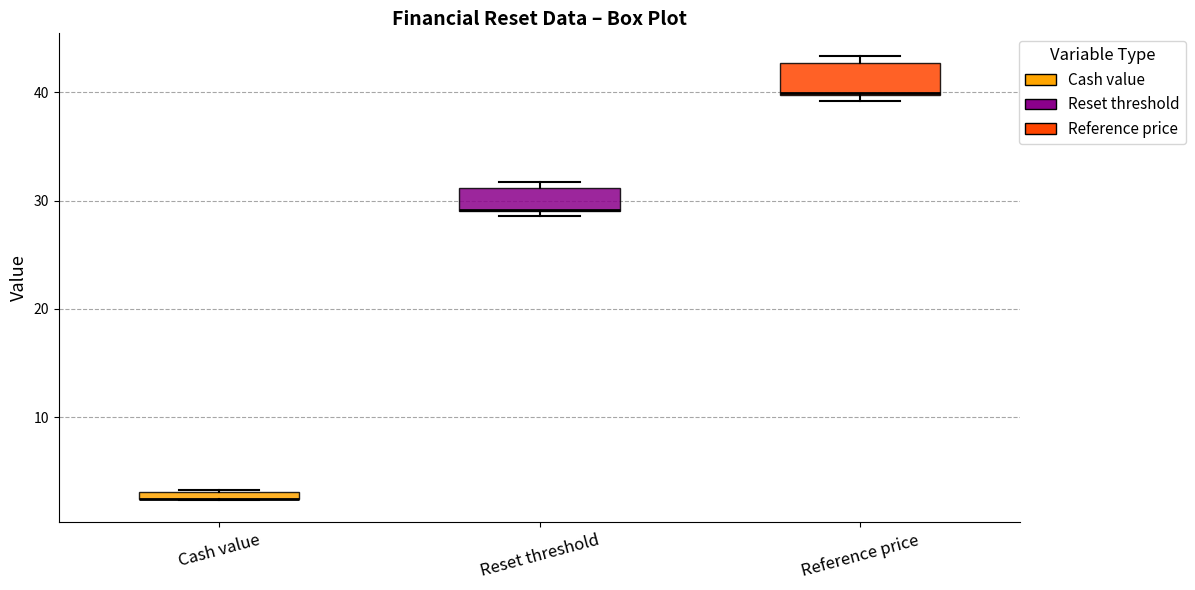

Where is the upper edge of the box for Cash value on the y-axis? The values are not printed on the chart, so give them approximately, as read against the axis.

3